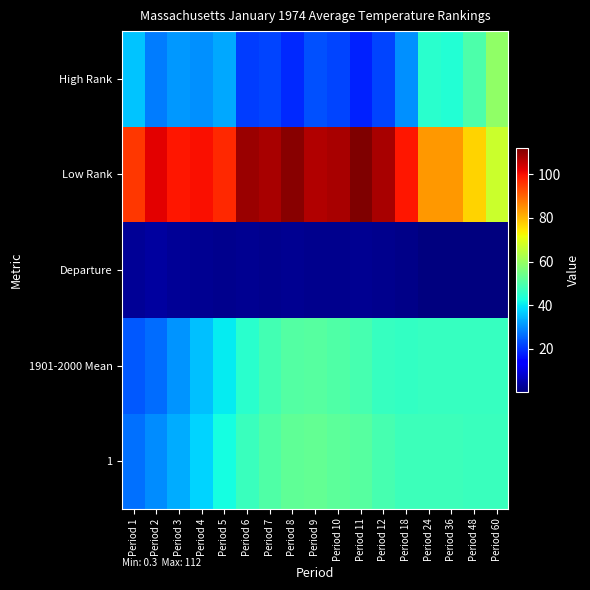

At how many categories does at least one series exceed 36?

17